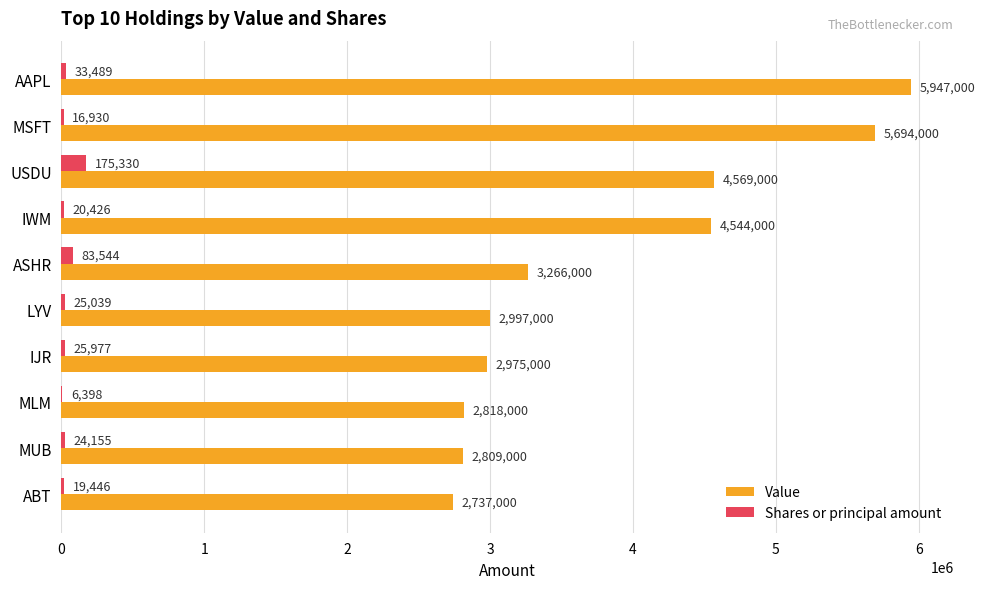

At which category does the chart reach its peak across all series?

AAPL